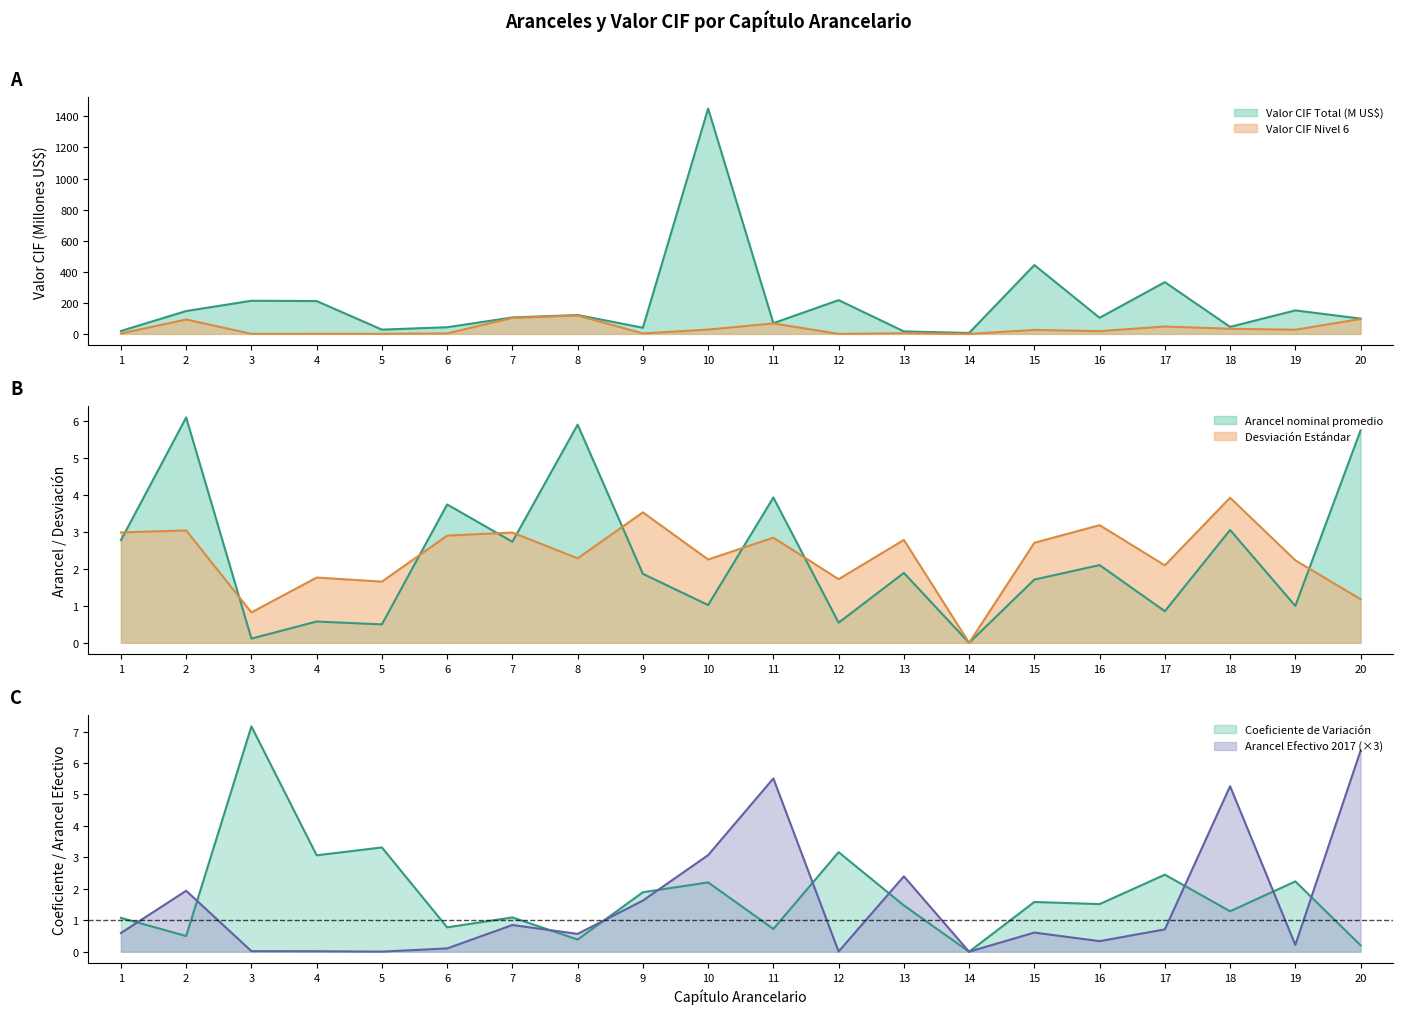

Where is the first local minimum for Arancel Efectivo 2017?

5